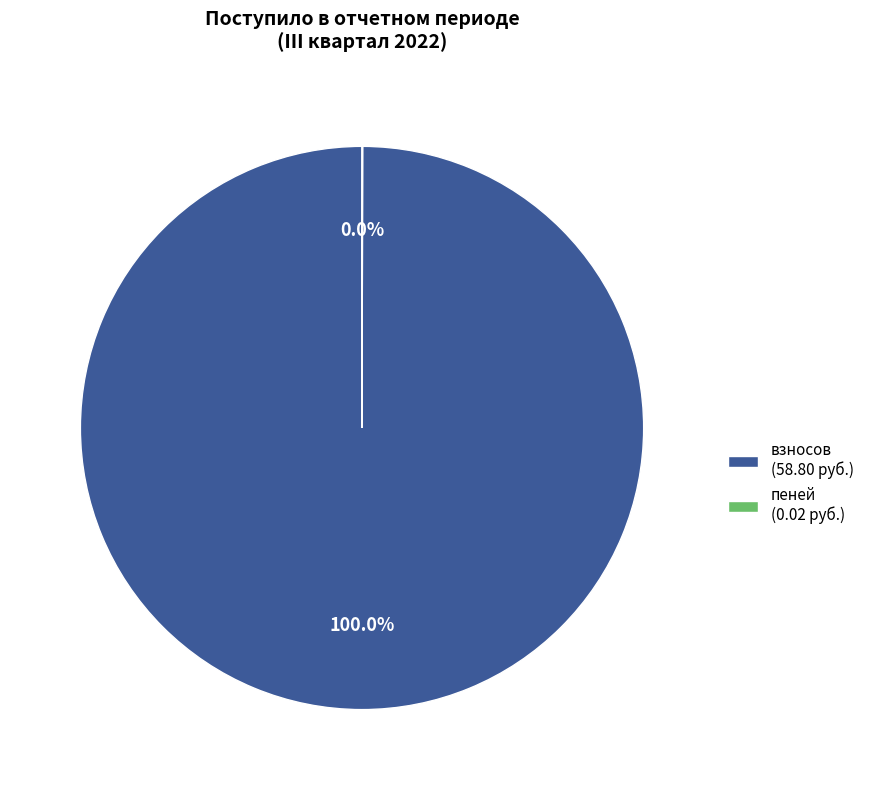

Does взносов (58.80 руб.) account for over 50% of the chart?

Yes